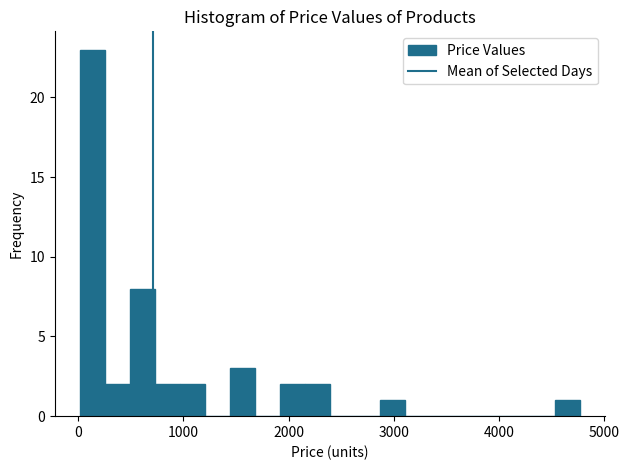

Around what value on the x-axis is the tallest bar? Give the approximate position of its centre, as read against the axis.

100